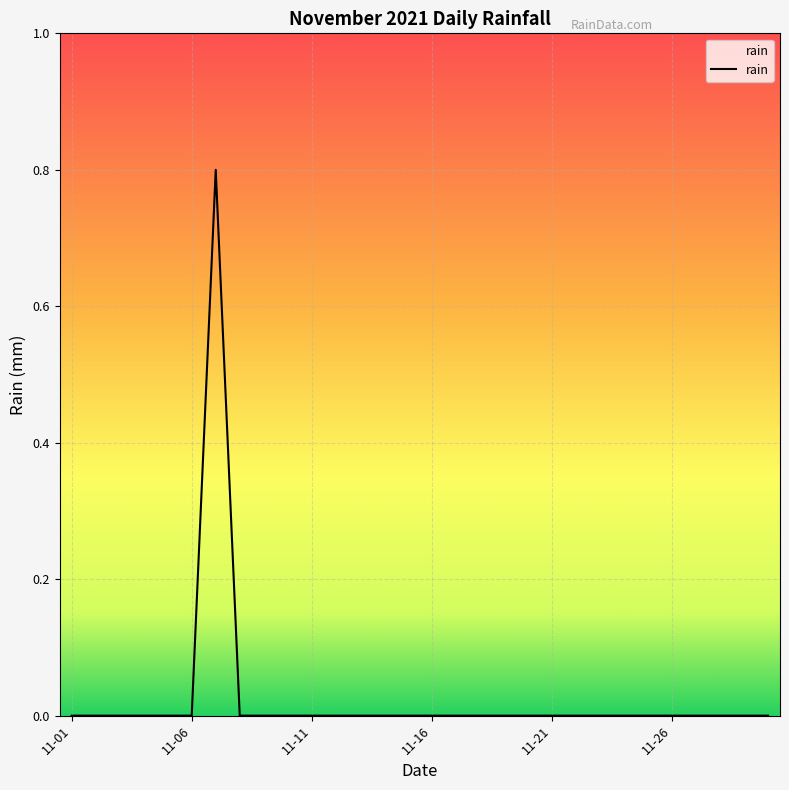

What is the maximum value shown in the chart?

0.8